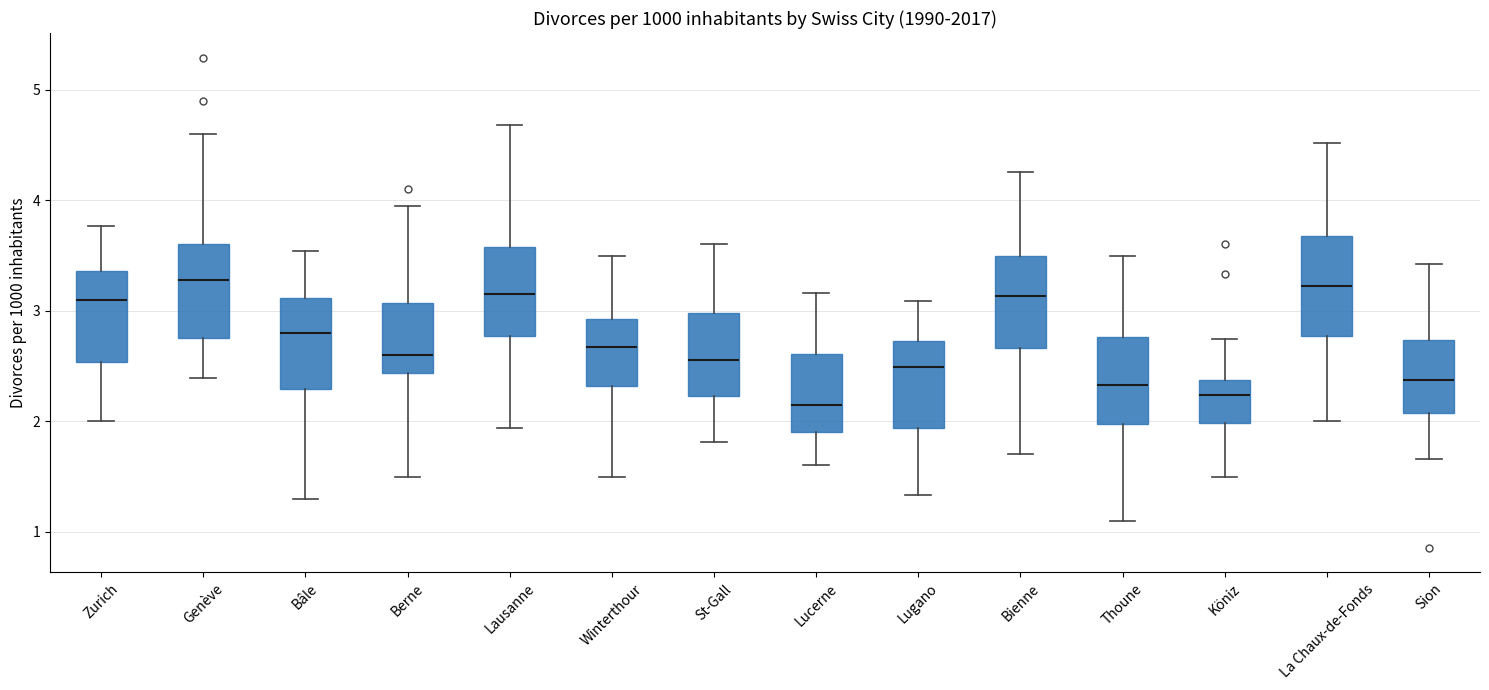

Reading left to right, read every box against the y-axis: the position of its median line, the range the box covers, and the ends of its whiskers. The values are not printed on the chart, so give them approximately, as read against the axis.

Zurich: median 3.1, box 2.5 to 3.4, whiskers 2.0 to 3.8
Genève: median 3.3, box 2.8 to 3.6, whiskers 2.4 to 4.6
Bâle: median 2.8, box 2.3 to 3.1, whiskers 1.3 to 3.5
Berne: median 2.6, box 2.4 to 3.1, whiskers 1.5 to 4.0
Lausanne: median 3.2, box 2.8 to 3.6, whiskers 1.9 to 4.7
Winterthour: median 2.7, box 2.3 to 2.9, whiskers 1.5 to 3.5
St-Gall: median 2.6, box 2.2 to 3.0, whiskers 1.8 to 3.6
Lucerne: median 2.1, box 1.9 to 2.6, whiskers 1.6 to 3.2
Lugano: median 2.5, box 1.9 to 2.7, whiskers 1.3 to 3.1
Bienne: median 3.1, box 2.7 to 3.5, whiskers 1.7 to 4.3
Thoune: median 2.3, box 2.0 to 2.8, whiskers 1.1 to 3.5
Köniz: median 2.2, box 2.0 to 2.4, whiskers 1.5 to 2.7
La Chaux-de-Fonds: median 3.2, box 2.8 to 3.7, whiskers 2.0 to 4.5
Sion: median 2.4, box 2.1 to 2.7, whiskers 1.7 to 3.4